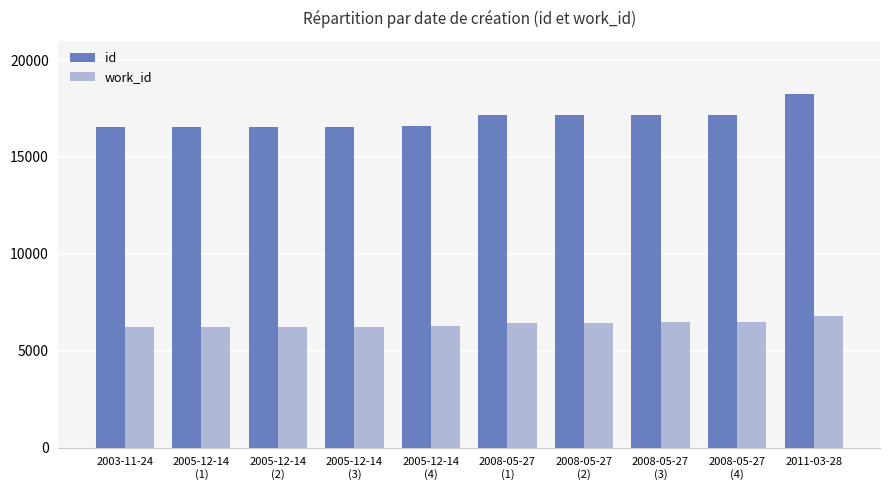

Which category has the highest value in the work_id series?

2011-03-28